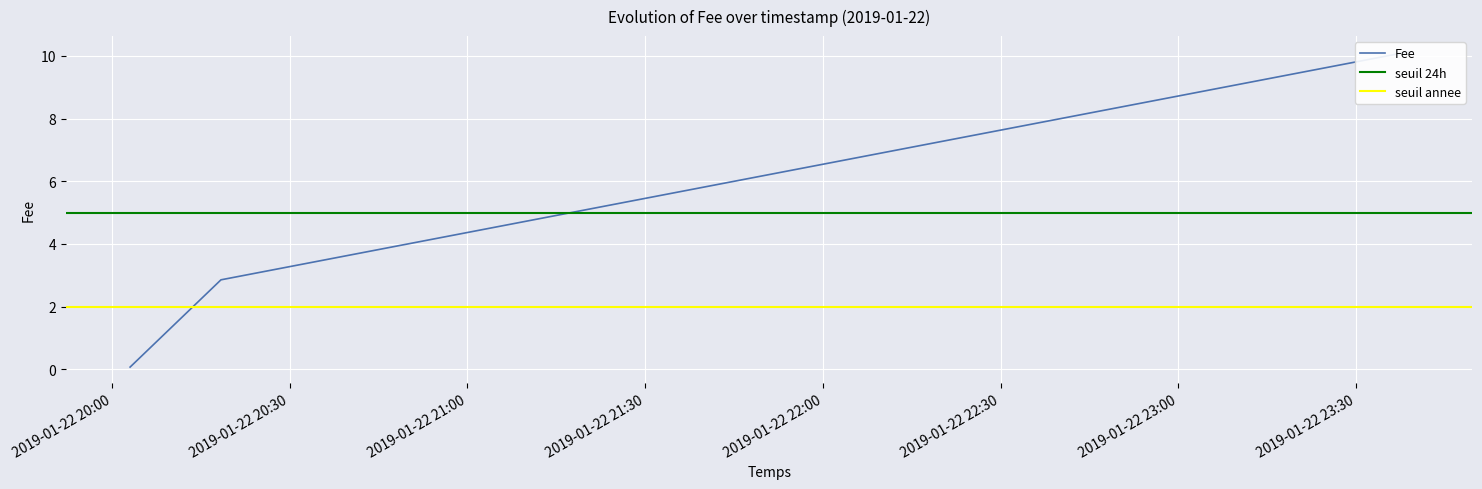

What is the approximate value at 2019-01-22 23:38:46?

10.1